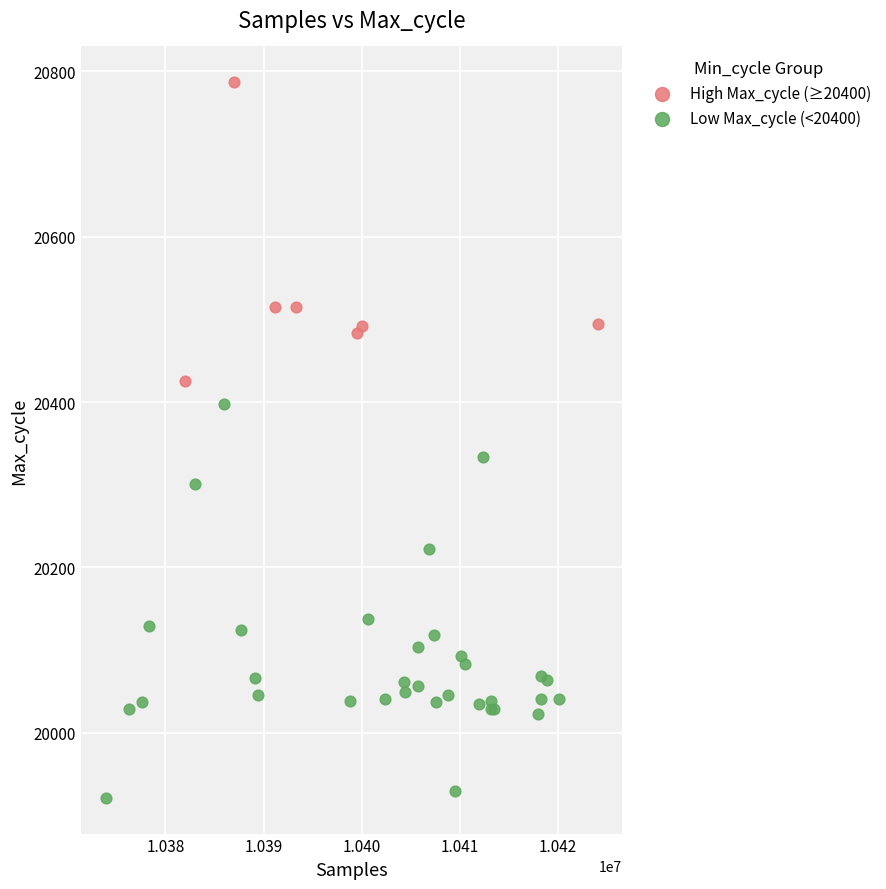

Which series has the widest spread of Y values?

Low Max_cycle (<20400)